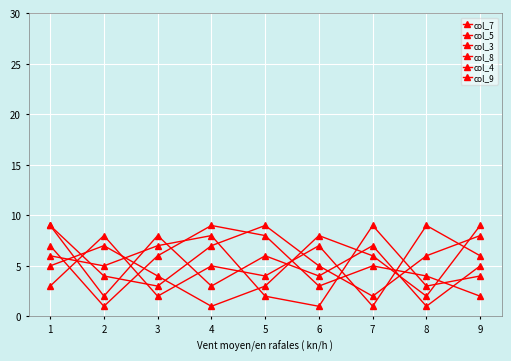

At 9, list the series in order from smallest to largest.

col_5, col_8, col_9, col_4, col_7, col_3